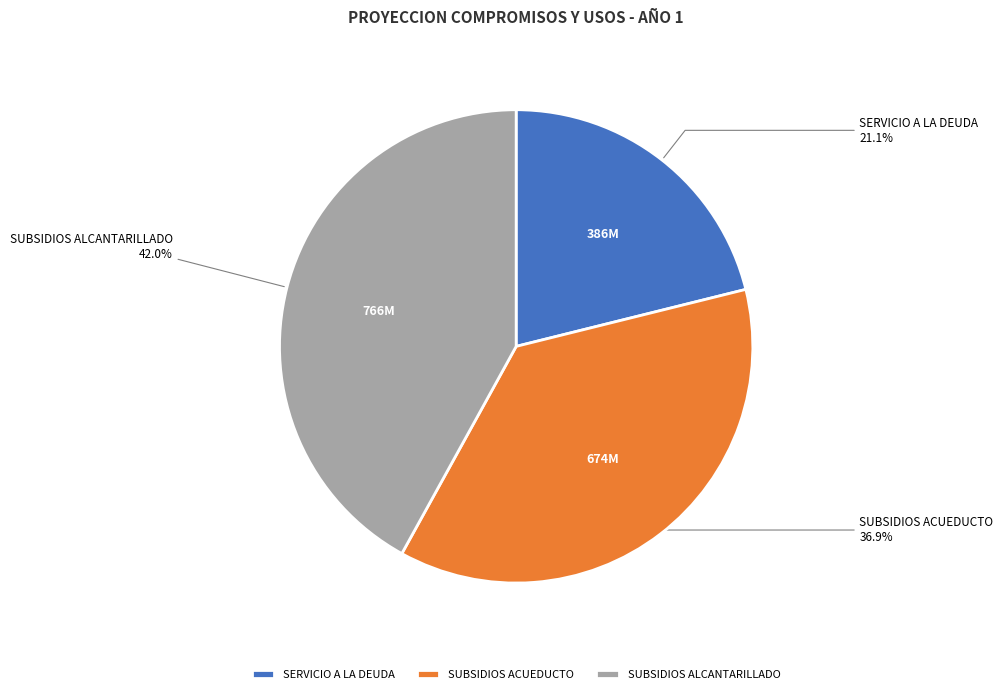

Is it true that SERVICIO A LA DEUDA is 35% of the pie?

False